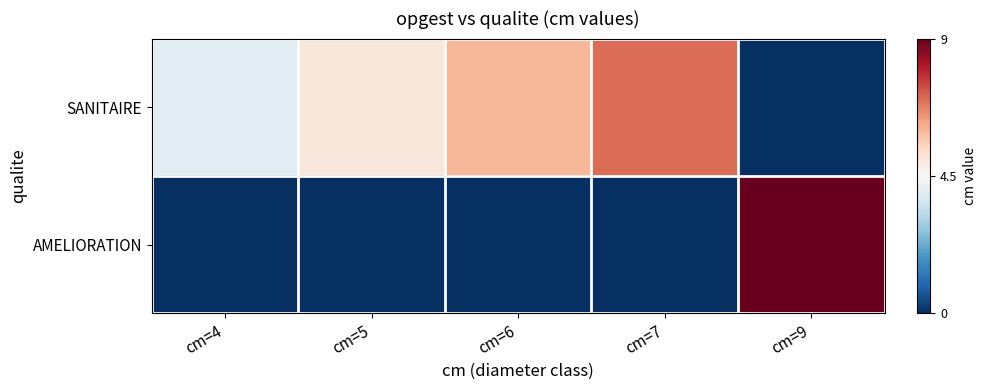

Rank the series by their maximum value, from highest to lowest.

AMELIORATION, SANITAIRE